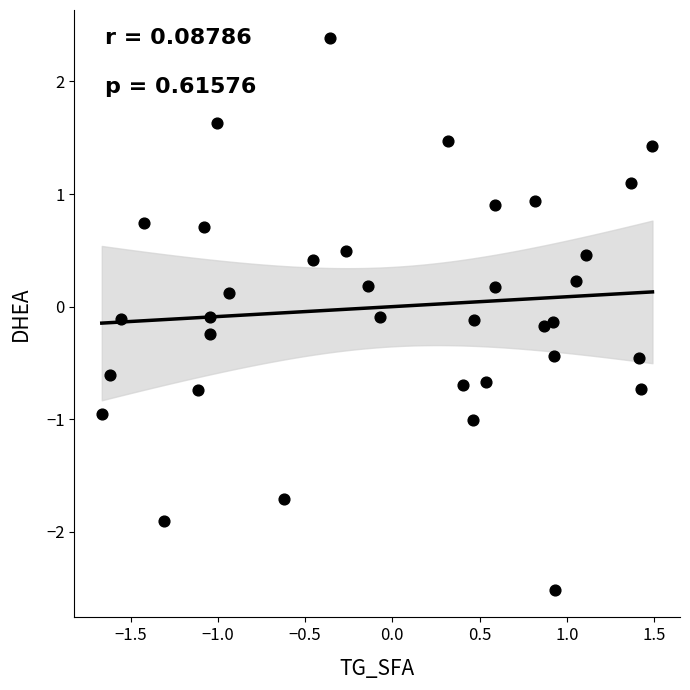

What is the range of Y values (max minus min)?

4.9